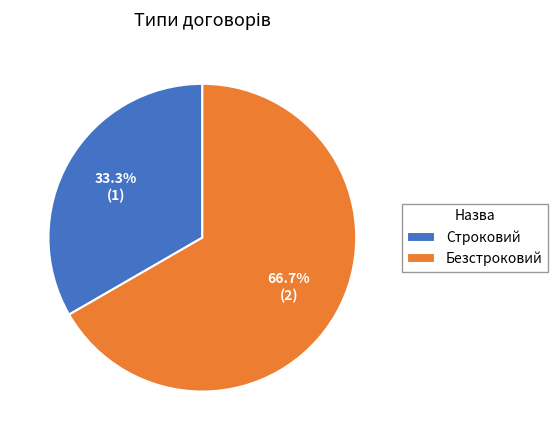

What is the largest slice in the pie chart?

Безстроковий